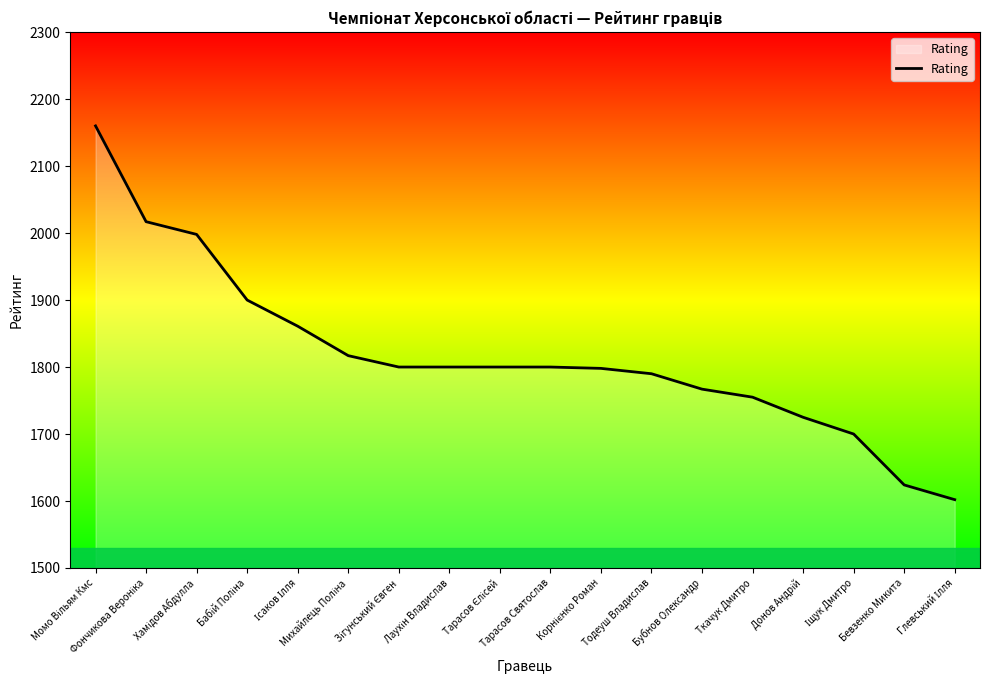

What is the maximum value shown in the chart?

2160